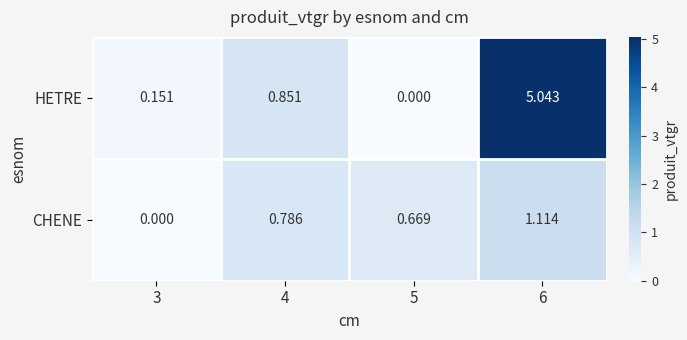

List the series in order of their peak value, lowest first.

CHENE, HETRE